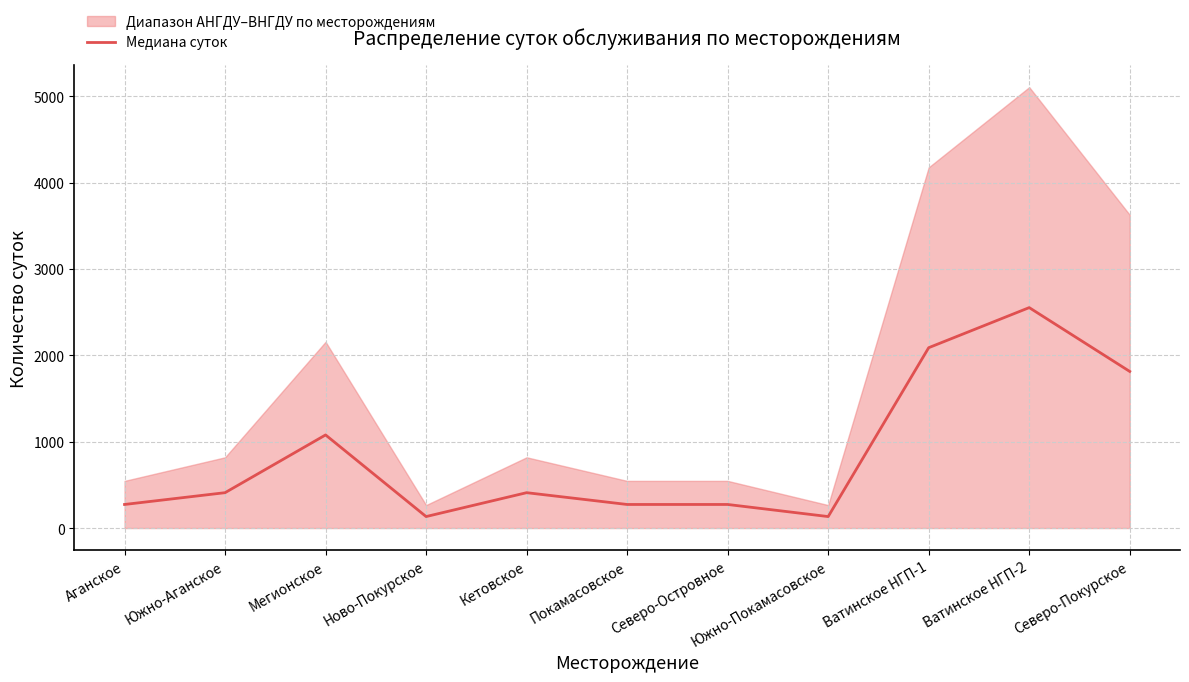

Where is the first local maximum?

Мегионское